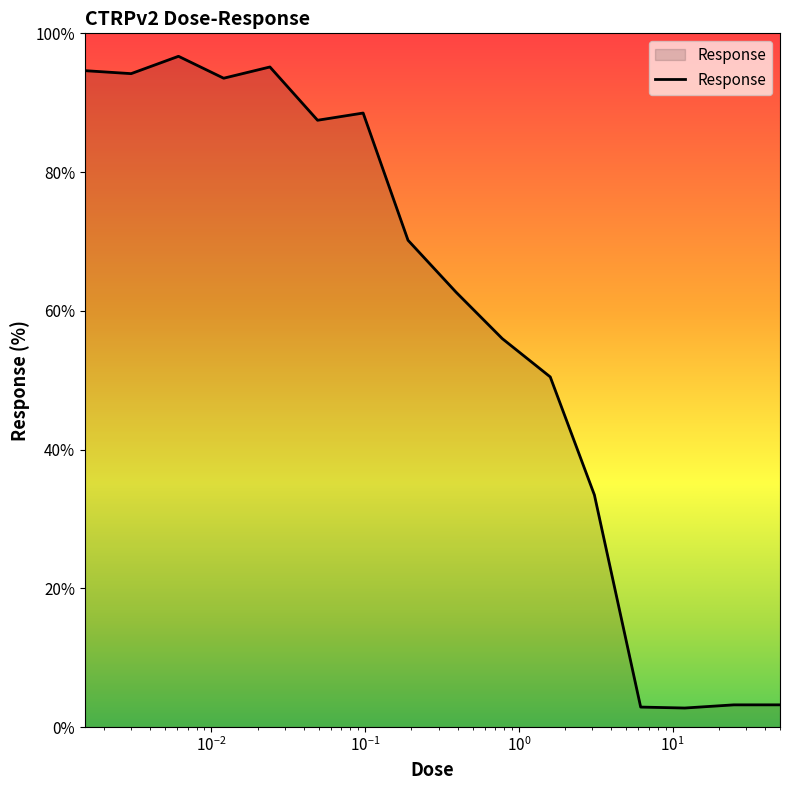

How many distinct data groups are displayed?

1